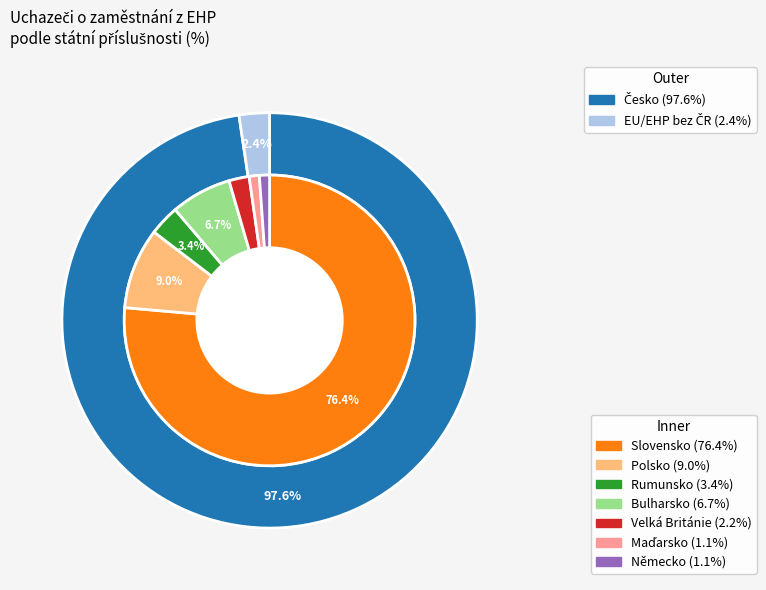

To the nearest percent, what portion does Maďarsko represent?

1%